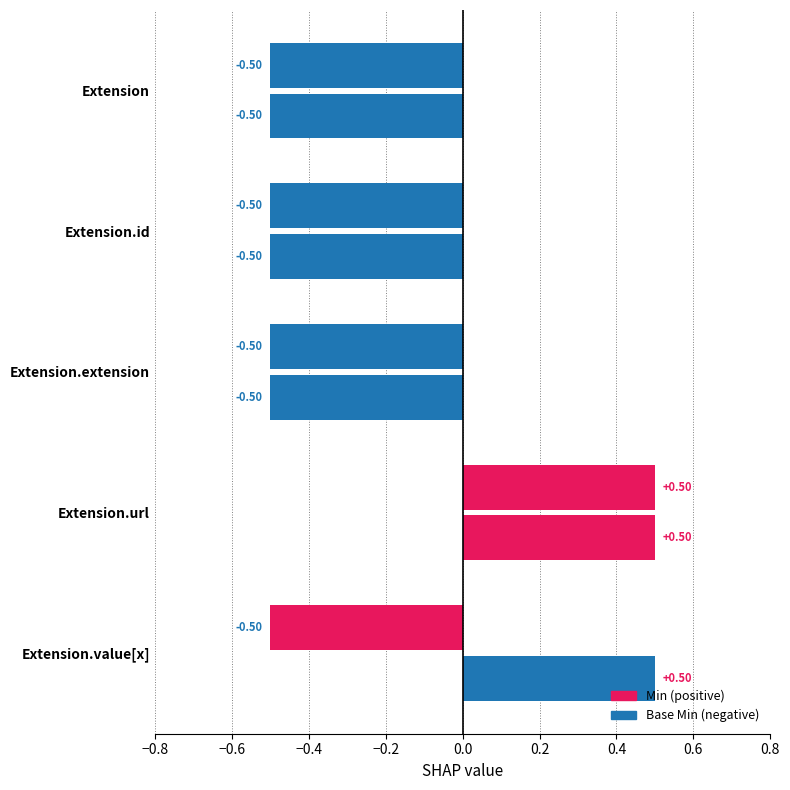

At which category does the chart reach its minimum across all series?

Extension